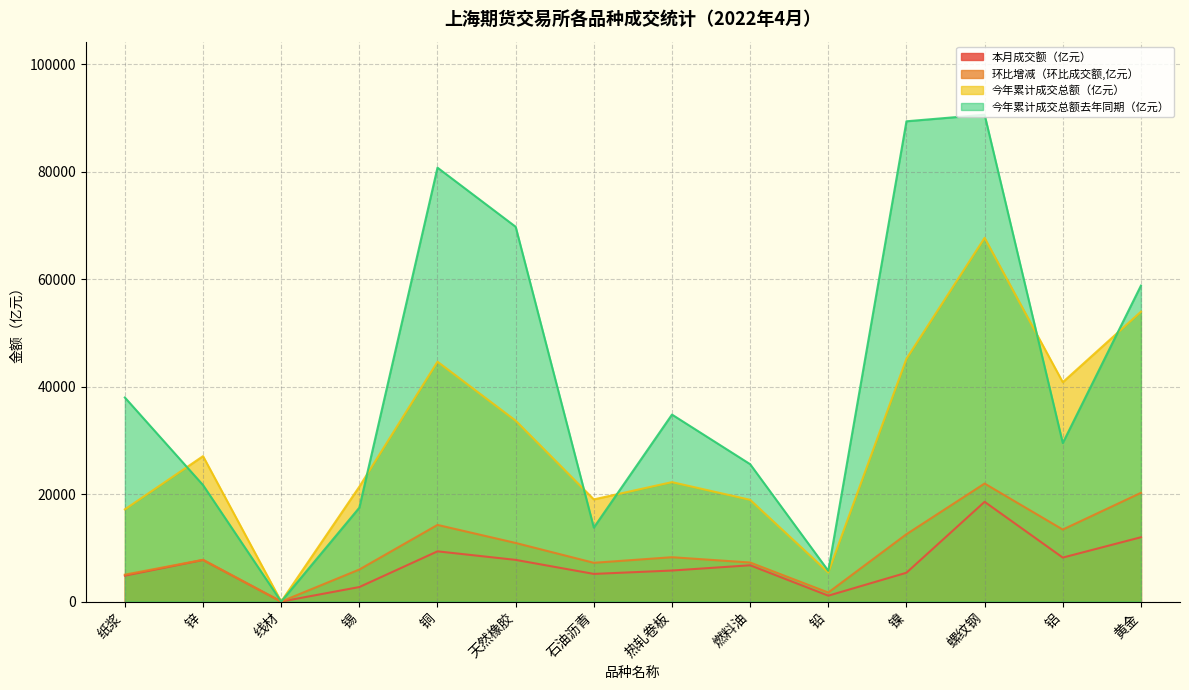

Rank the series at 铅 from highest to lowest value.

今年累计成交总额去年同期（亿元）, 今年累计成交总额（亿元）, 环比增减（环比成交额,亿元）, 本月成交额（亿元）